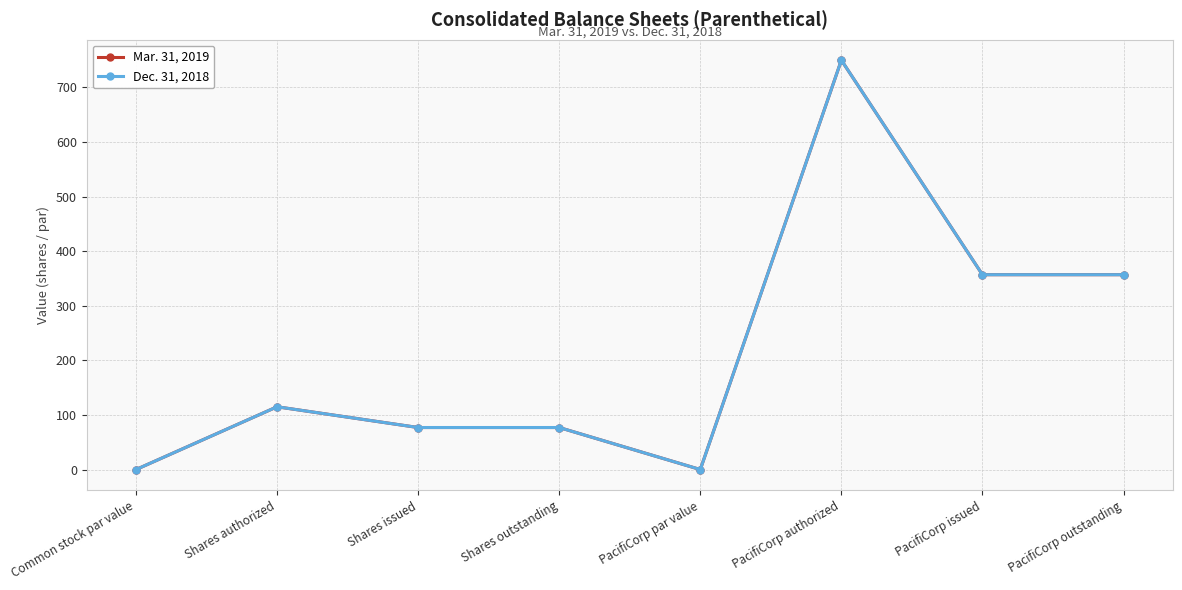

At which category does Dec. 31, 2018 reach its first local peak?

Shares authorized